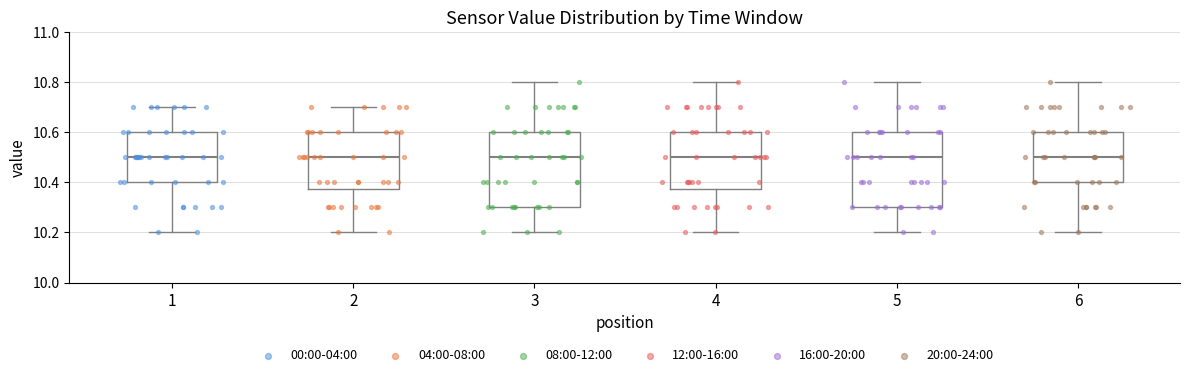

Reading left to right, transcribe this box plot: for each box, give where its median line is, the range the box spans, and where its two whiskers end, as read against the y-axis. The values are not printed on the chart, so give them approximately, as read against the axis.

1: median 10.50, box 10.40 to 10.60, whiskers 10.20 to 10.70
2: median 10.50, box 10.38 to 10.60, whiskers 10.20 to 10.70
3: median 10.50, box 10.30 to 10.60, whiskers 10.20 to 10.80
4: median 10.50, box 10.38 to 10.60, whiskers 10.20 to 10.80
5: median 10.50, box 10.30 to 10.60, whiskers 10.20 to 10.80
6: median 10.50, box 10.40 to 10.60, whiskers 10.20 to 10.80